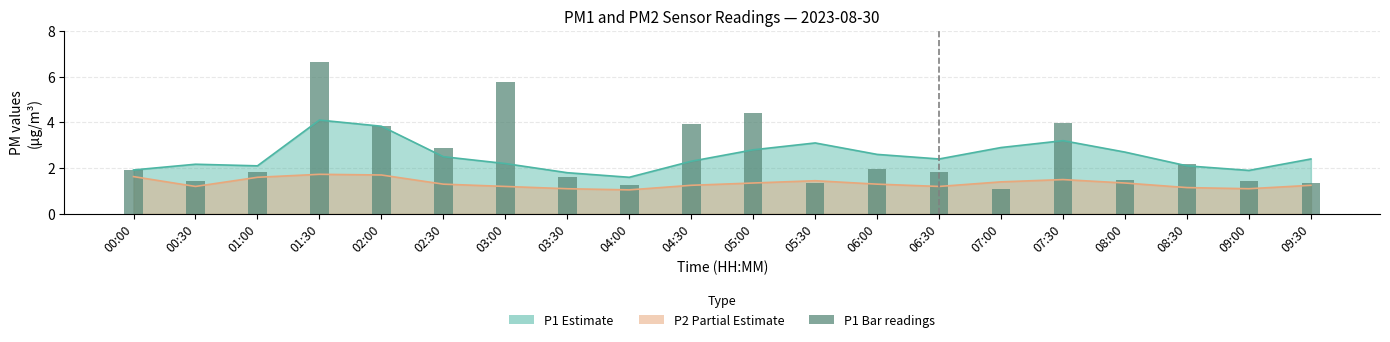

What is the ratio of the value at 07:30 to the value at 01:30?

0.6